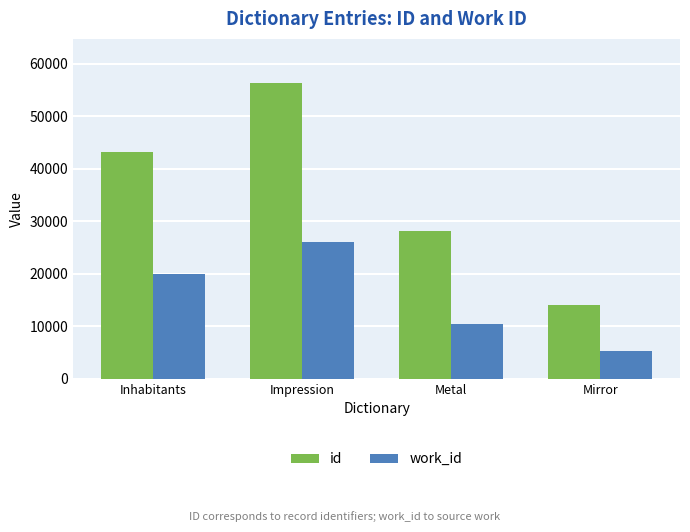

What is the total value across all series at Mirror?

19313